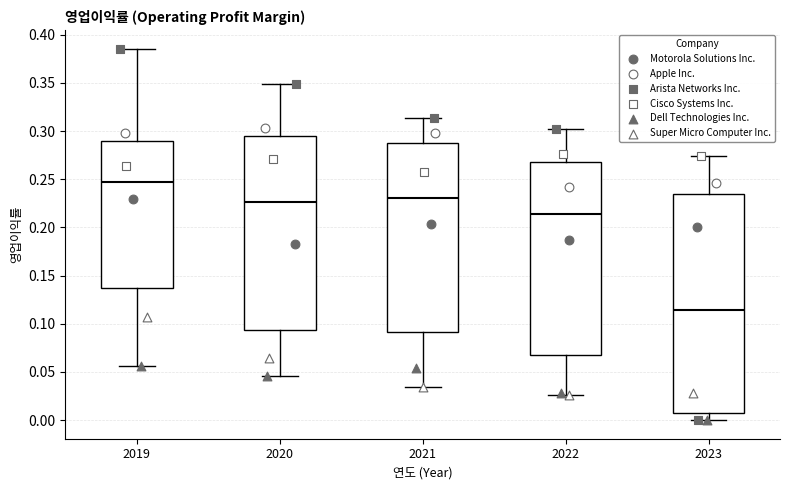

Reading left to right, transcribe this box plot: for each box, give where its median line is, the range the box spans, and where its two whiskers end, as read against the y-axis. The values are not printed on the chart, so give them approximately, as read against the axis.

2019: median 0.245, box 0.140 to 0.290, whiskers 0.055 to 0.385
2020: median 0.225, box 0.095 to 0.295, whiskers 0.045 to 0.350
2021: median 0.230, box 0.090 to 0.290, whiskers 0.035 to 0.315
2022: median 0.215, box 0.070 to 0.270, whiskers 0.025 to 0.300
2023: median 0.115, box 0.005 to 0.235, whiskers 0.000 to 0.275